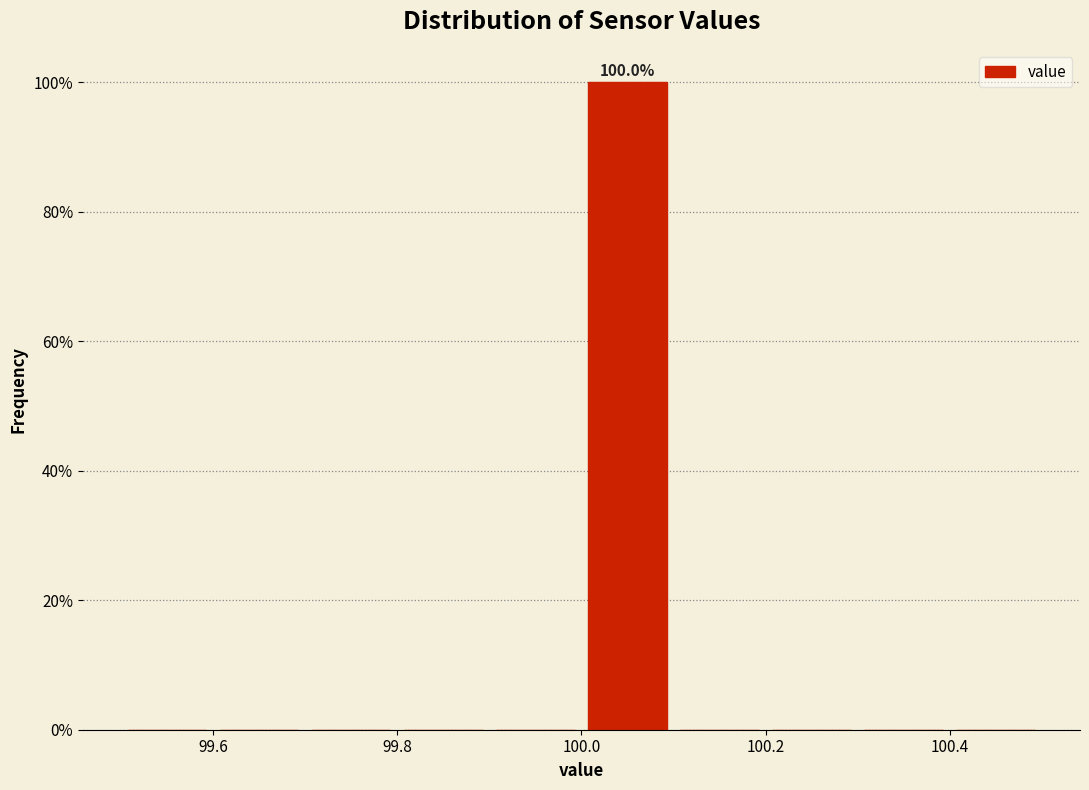

Over which range of the x-axis is the bar tallest?

100.0 to 100.1